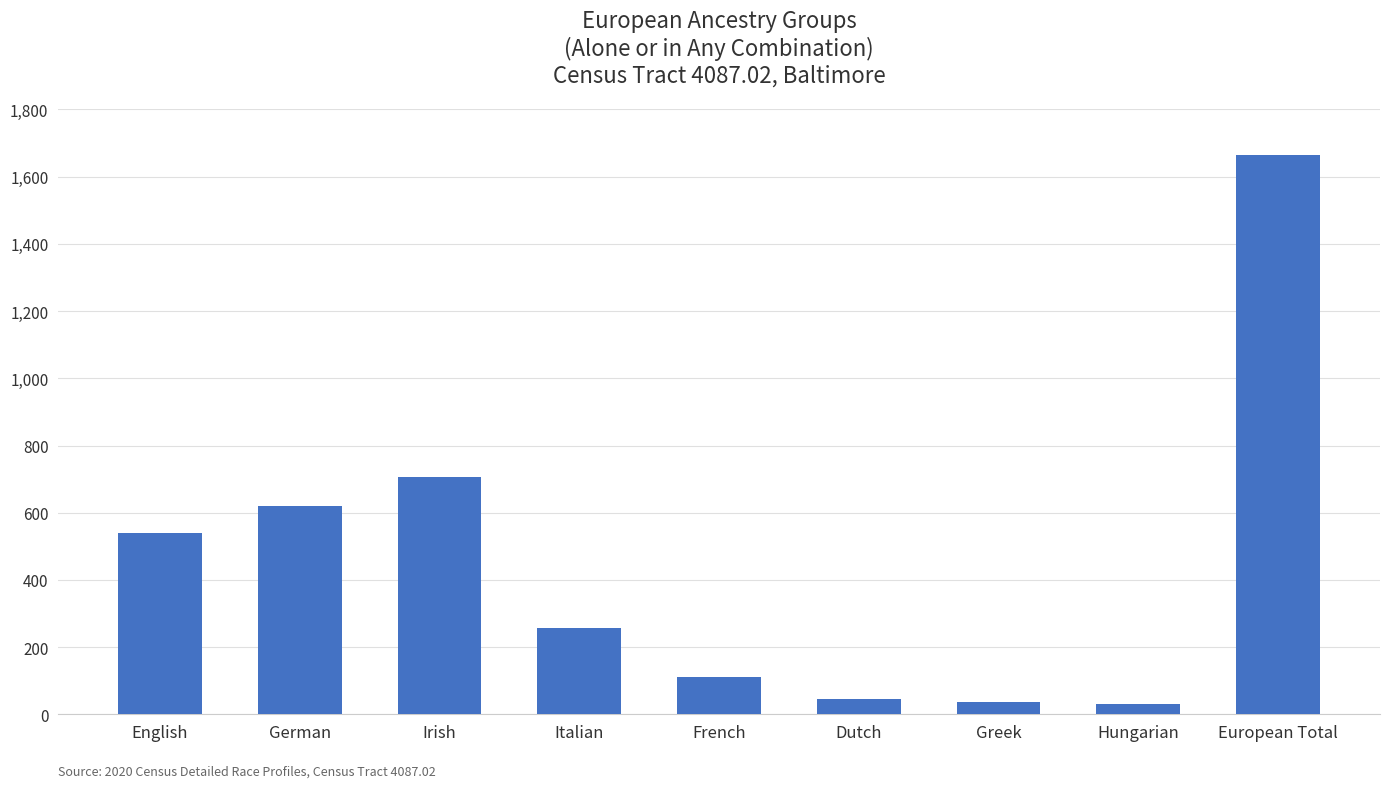

Which label corresponds to the largest value in the chart?

European Total